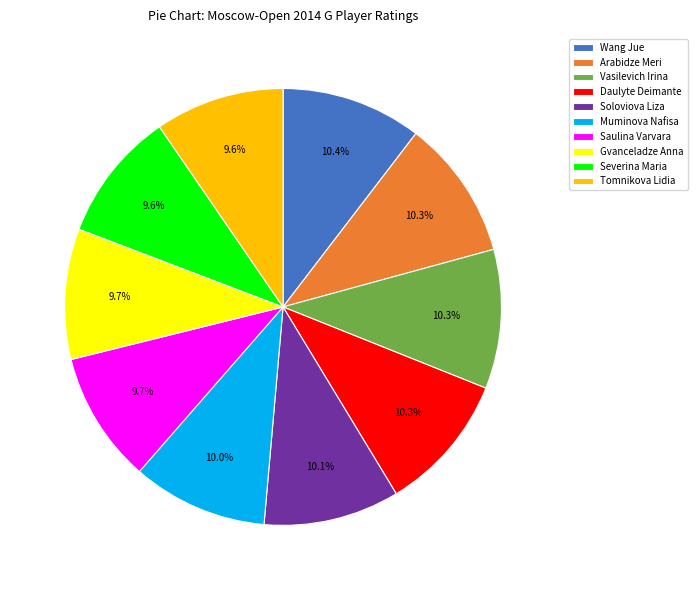

What is the ratio of the value at Daulyte Deimante to the value at Arabidze Meri?

1.0